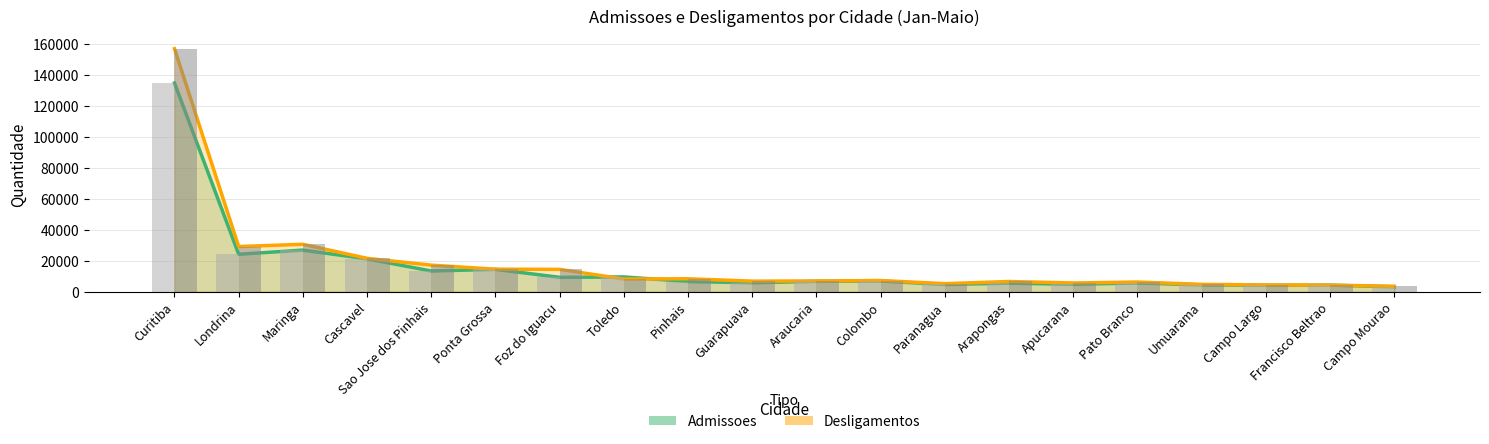

Reading left to right, extract all data points from this chart.

Admissoes: Curitiba=135020	Londrina=24230	Maringa=26905	Cascavel=21279	Sao Jose dos Pinhais=13398	Ponta Grossa=14454	Foz do Iguacu=9302	Toledo=9565	Pinhais=6585	Guarapuava=5789	Araucaria=6714	Colombo=6903	Paranagua=4691	Arapongas=5525	Apucarana=4800	Pato Branco=5659	Umuarama=4406	Campo Largo=4154	Francisco Beltrao=4249	Campo Mourao=3179
Desligamentos: Curitiba=157212	Londrina=29213	Maringa=30679	Cascavel=21577	Sao Jose dos Pinhais=17184	Ponta Grossa=14558	Foz do Iguacu=14459	Toledo=8199	Pinhais=8357	Guarapuava=6836	Araucaria=6950	Colombo=7229	Paranagua=5186	Arapongas=6604	Apucarana=5643	Pato Branco=6264	Umuarama=4731	Campo Largo=4372	Francisco Beltrao=4238	Campo Mourao=3520